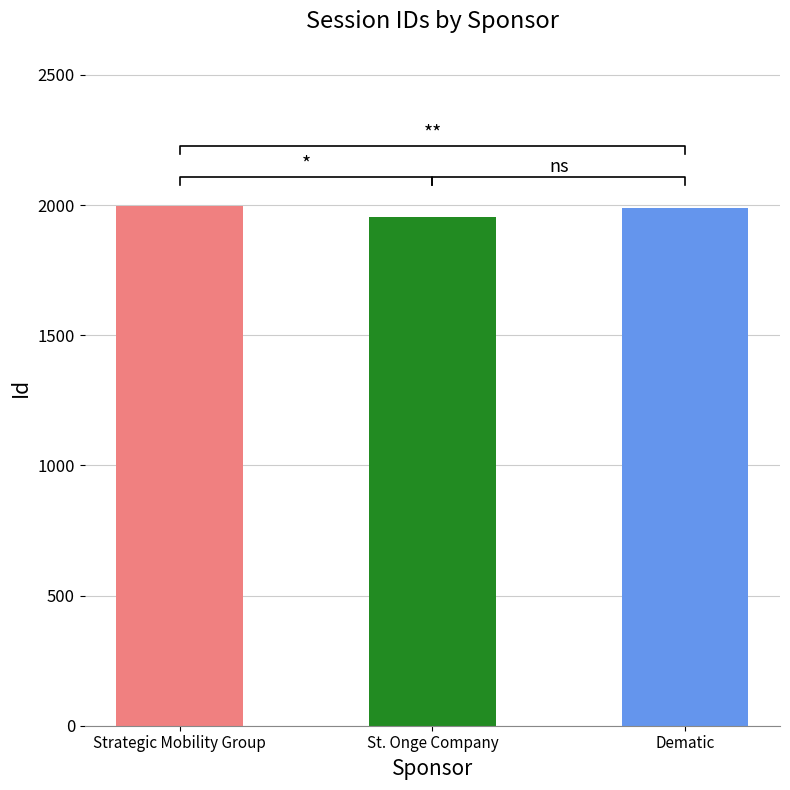

Read the value at Dematic, to the nearest 5.

1990